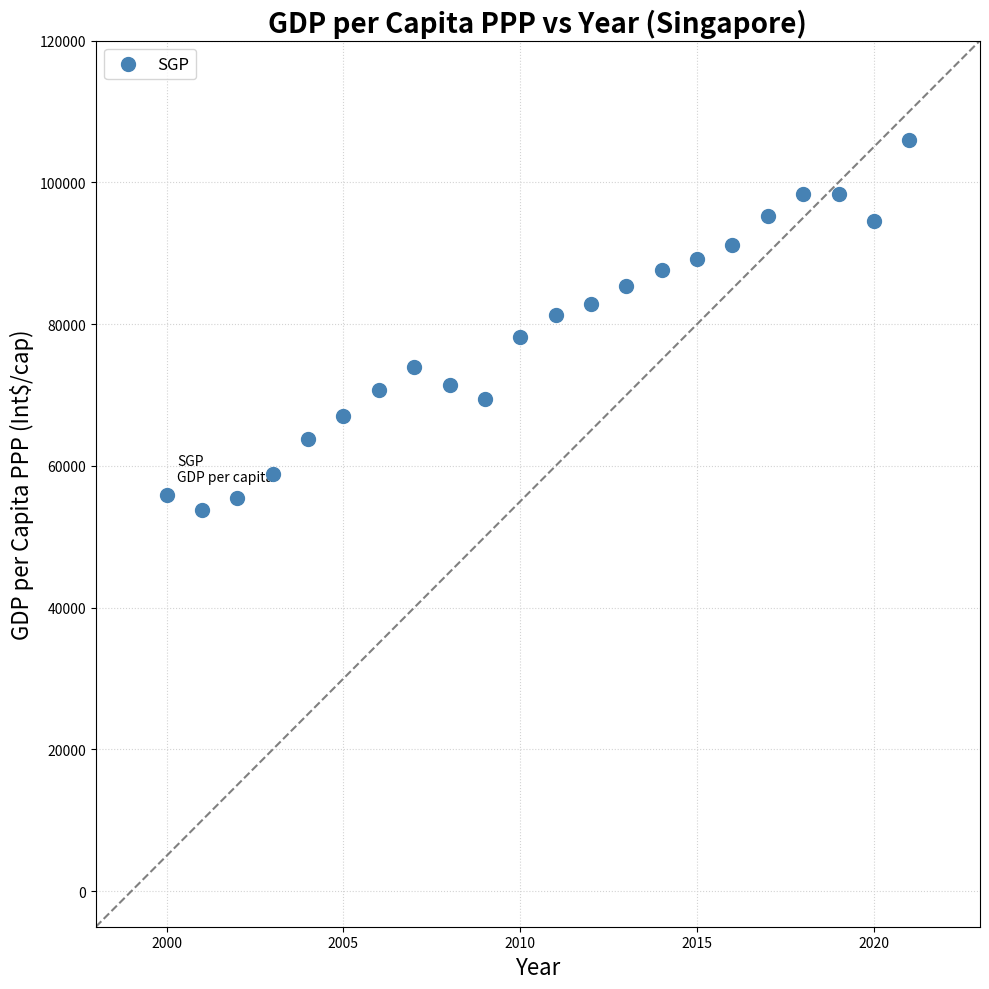

What is the range of X values (max minus min)?

21.0